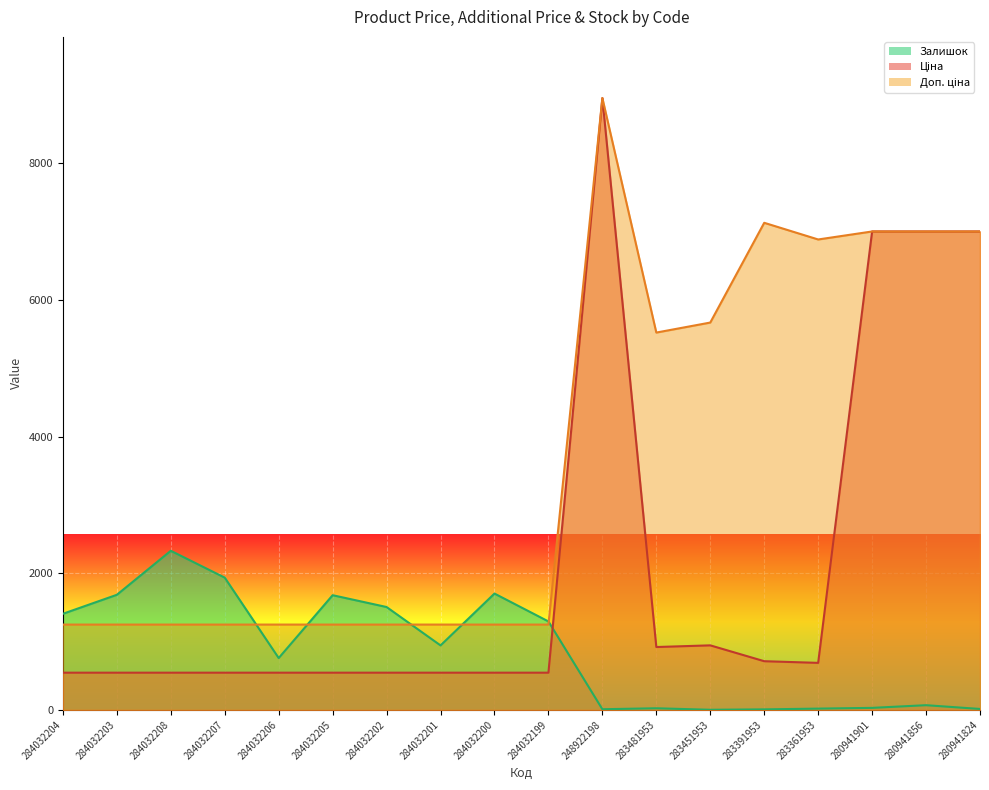

What is the label of the 2nd point from the right?

280941856